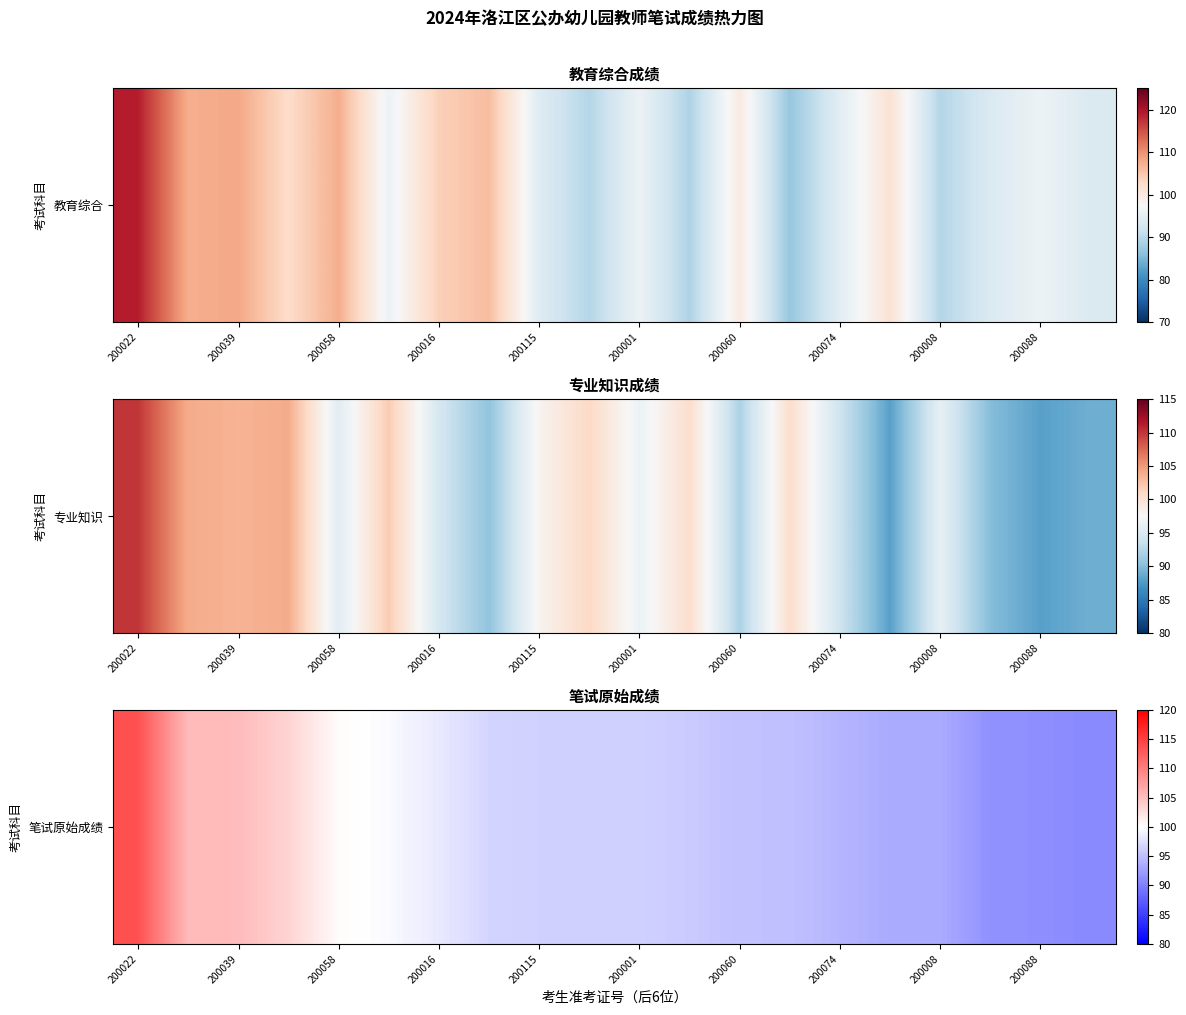

Reading left to right, list all the values displayed in this chart.

113.6	105.4	105.3	103.4	100.3	99.6	98.3	96.7	96.4	96.4	96.3	95.9	95.2	95.1	94.2	93.4	93.4	91.4	91.2	90.8